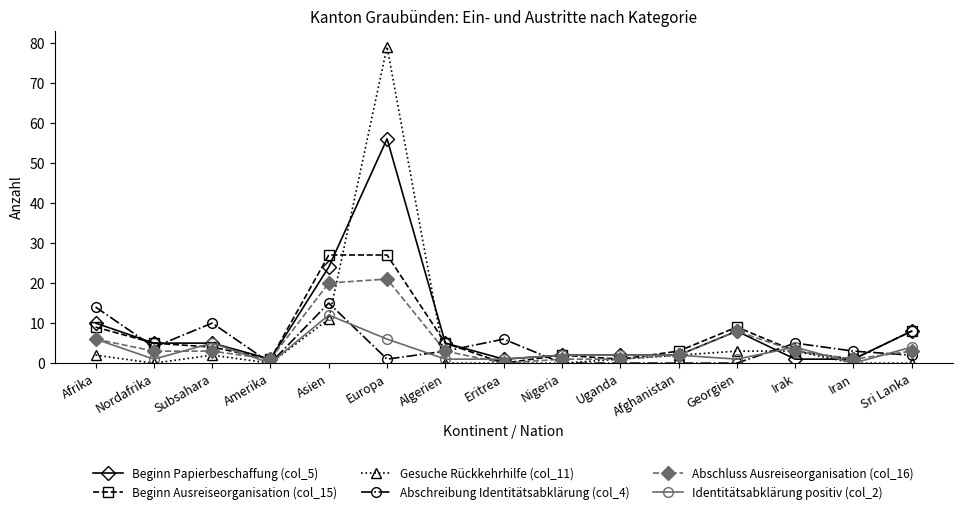

At which category does Gesuche Rückkehrhilfe (col_11) reach its first local peak?

Subsahara